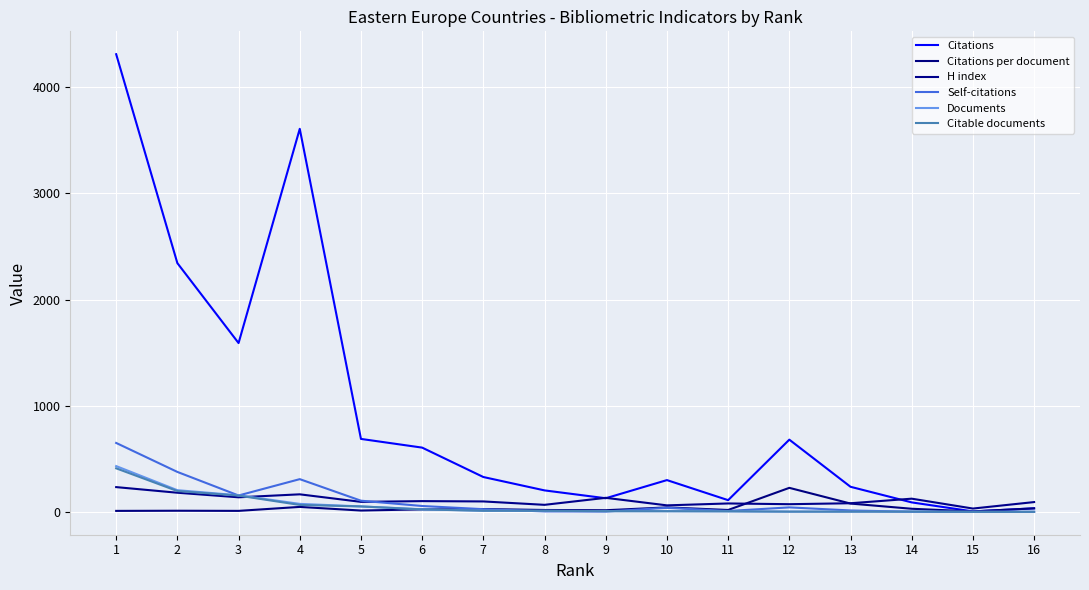

Is this an area chart (filled region under the line)?

No